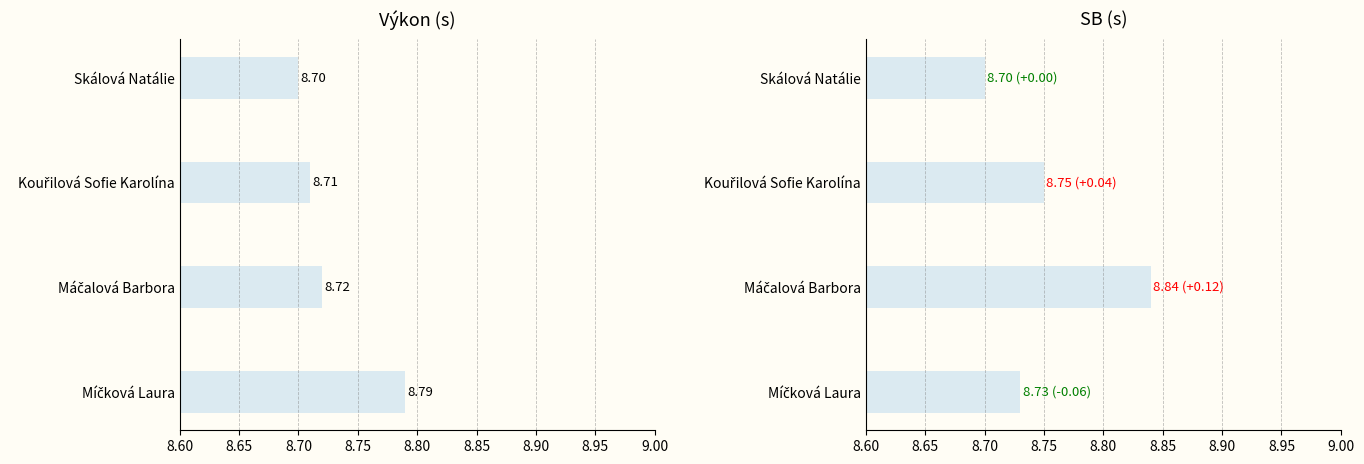

What are all the series names shown in the legend?

Výkon (s), SB (s)